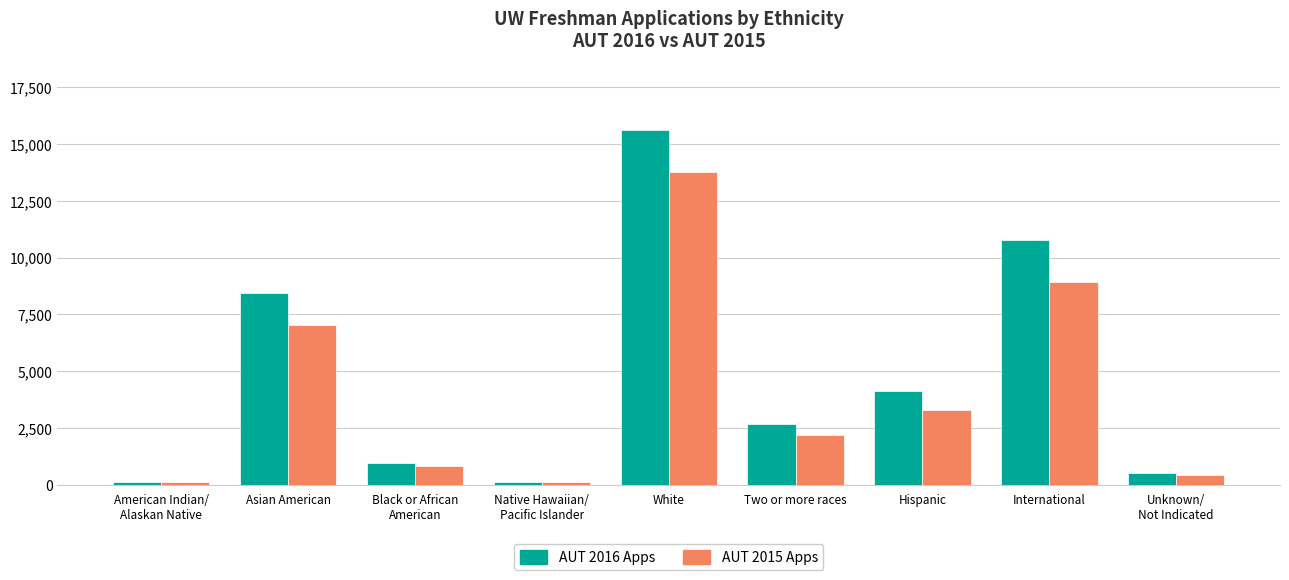

What is the spread (max minus min) of values at Asian American?

1414